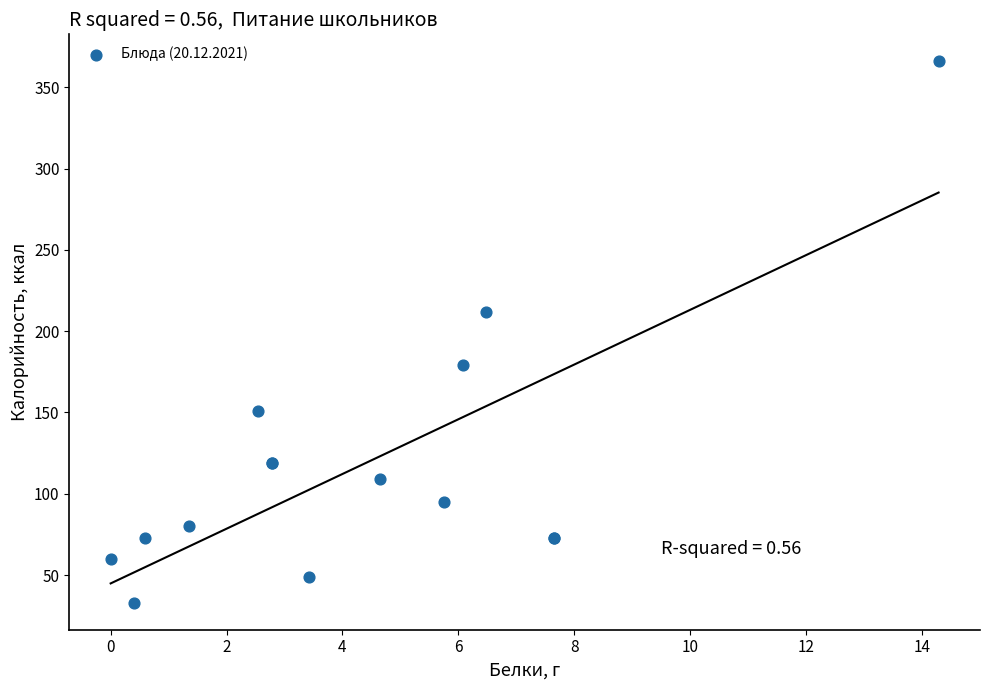

What Y value in the scatter plot is closest to 199?

212